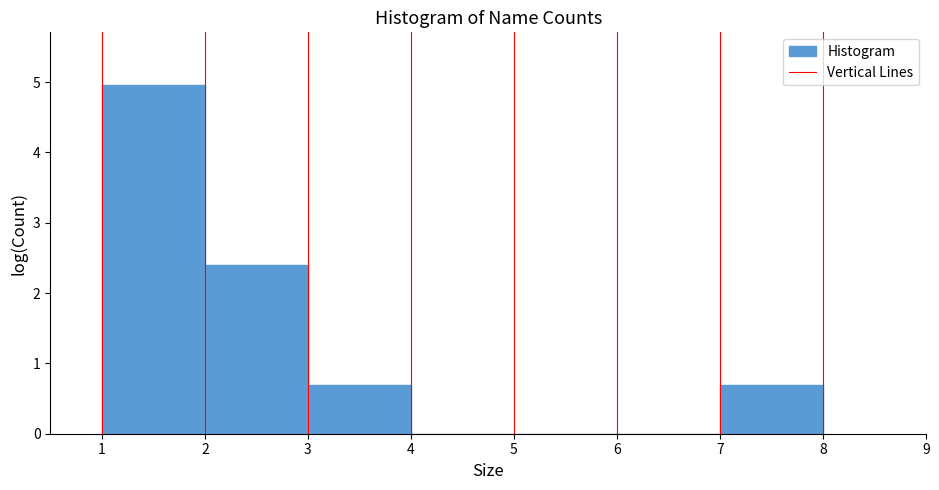

Reading left to right, list every bar in this chart as the range it spans on the x-axis followed by its height. The values are not printed on the chart, so give them approximately, as read against the axis.

1 to 2: 5.0
2 to 3: 2.4
3 to 4: 0.7
4 to 5: 0
5 to 6: 0
6 to 7: 0
7 to 8: 0.7